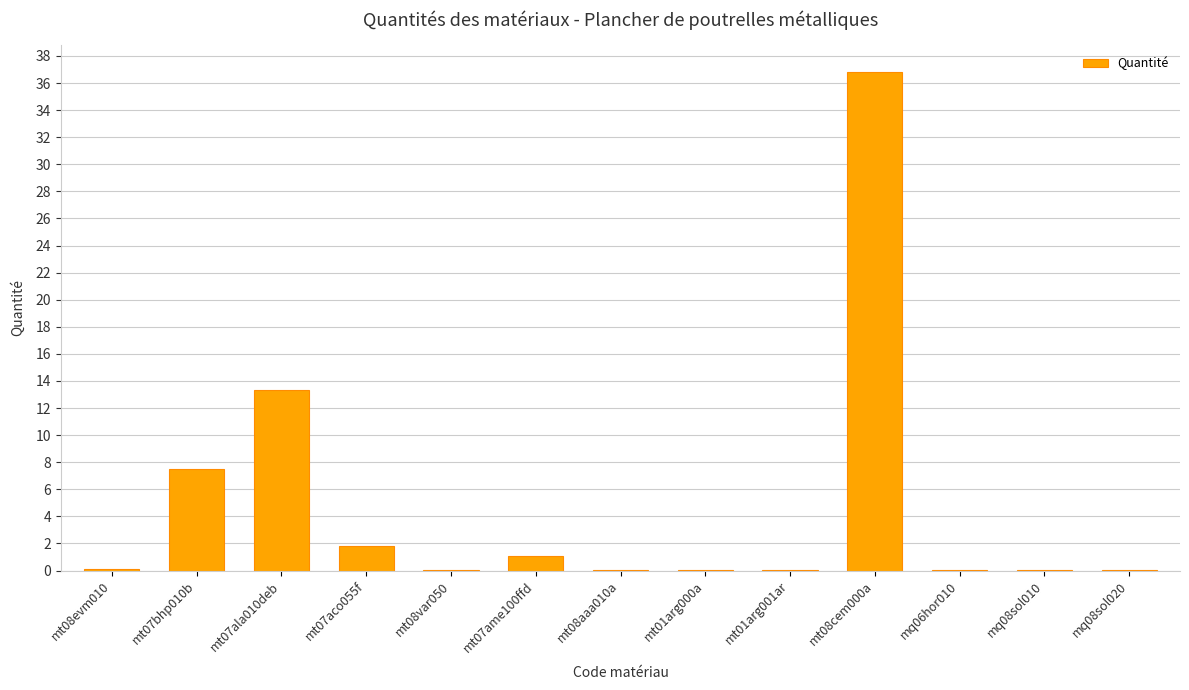

What is the difference between the values at mt08cem000a and mt07ame100ffd?

35.7